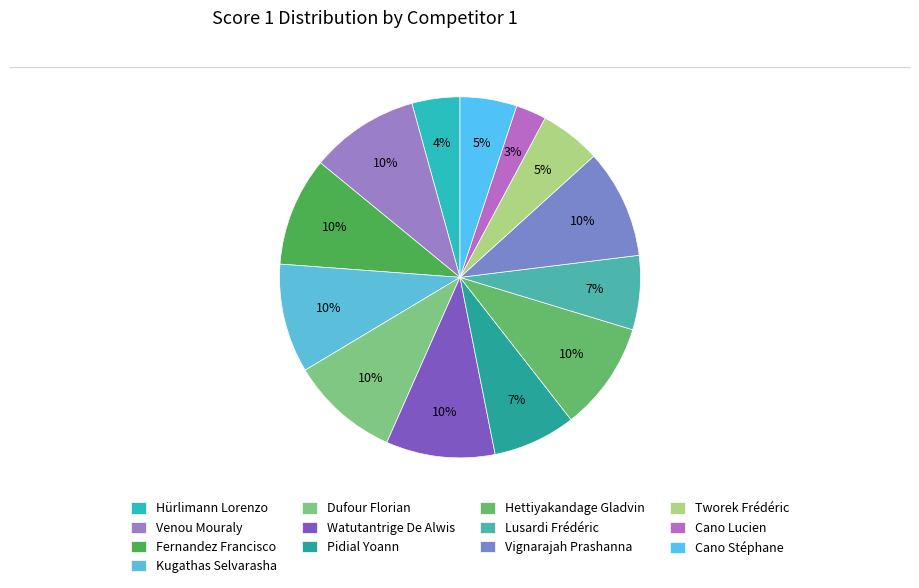

Does Dufour Florian account for over 50% of the chart?

No